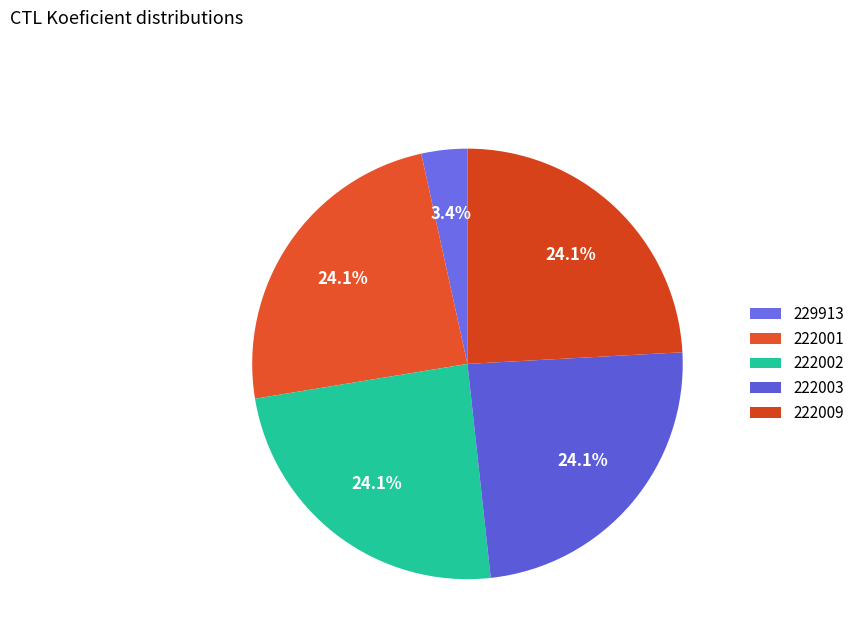

What percentage is the 222001 slice, to the nearest percent?

24%